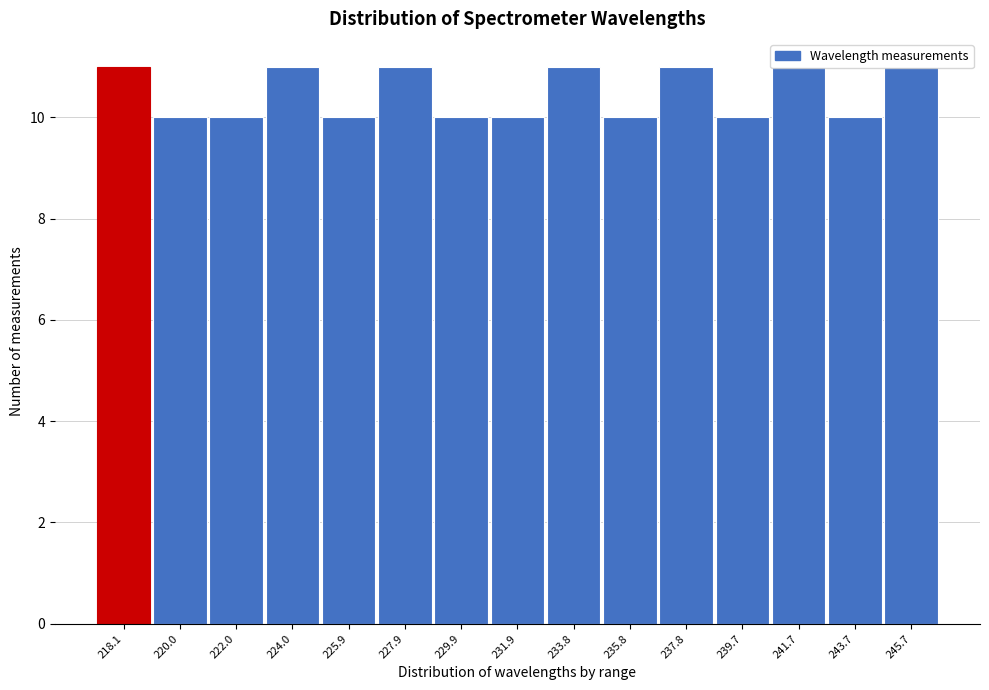

What is the change in value from 239.7 to 245.7?

+1